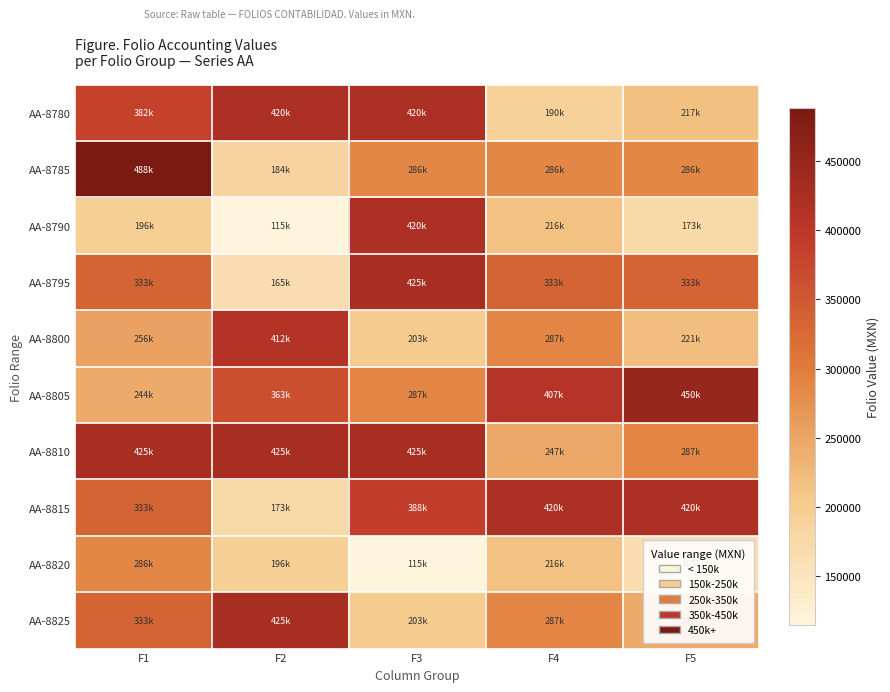

Which series has the largest range (max minus min)?

AA-8790